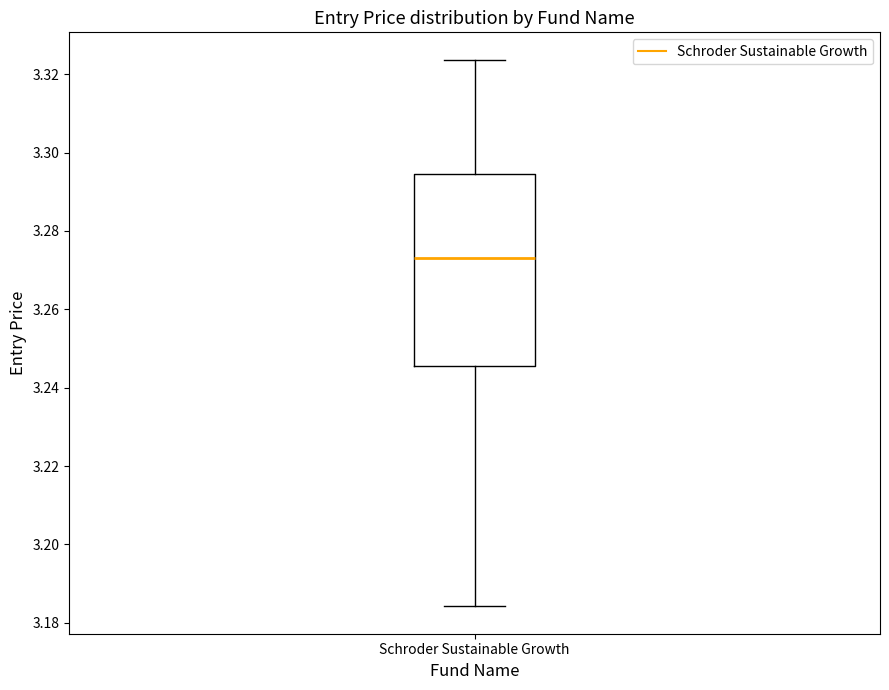

Where does the upper whisker of the box for Schroder Sustainable Growth end on the y-axis? The values are not printed on the chart, so give them approximately, as read against the axis.

3.324